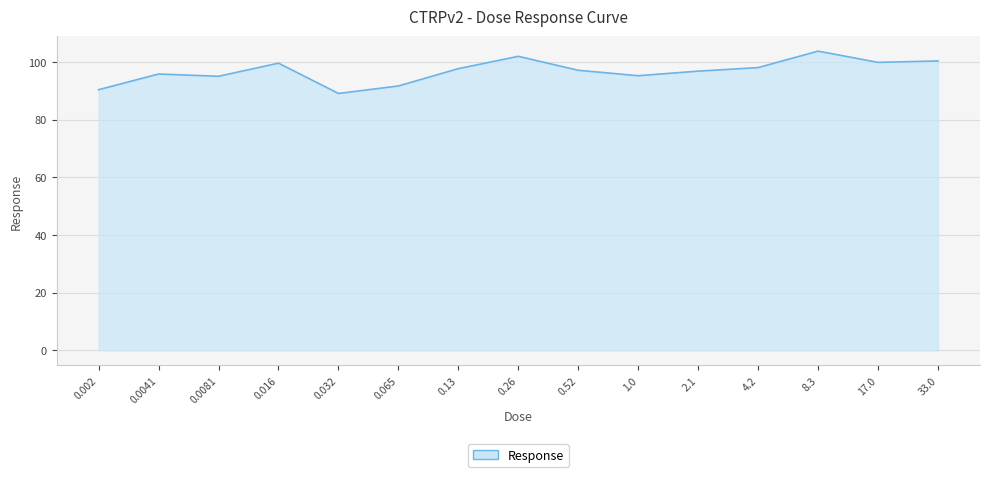

Is it true that the value at 0.0041 is 95.8?

True